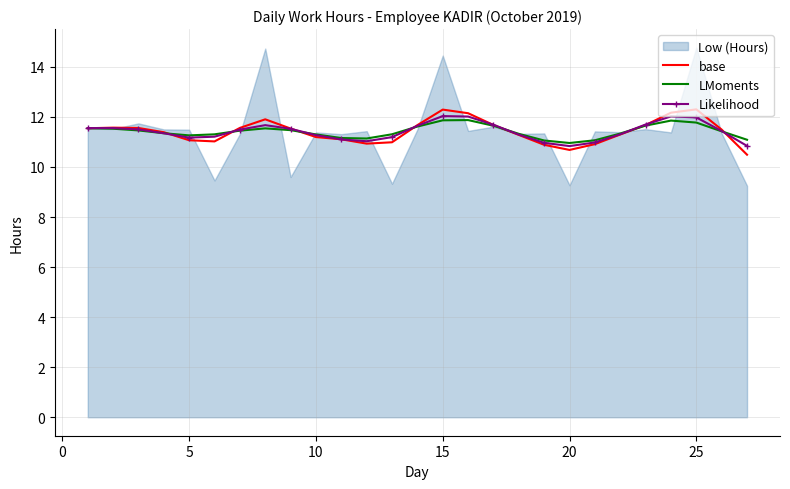

The value of LMoments at 20 is 11.0. True or false?

True